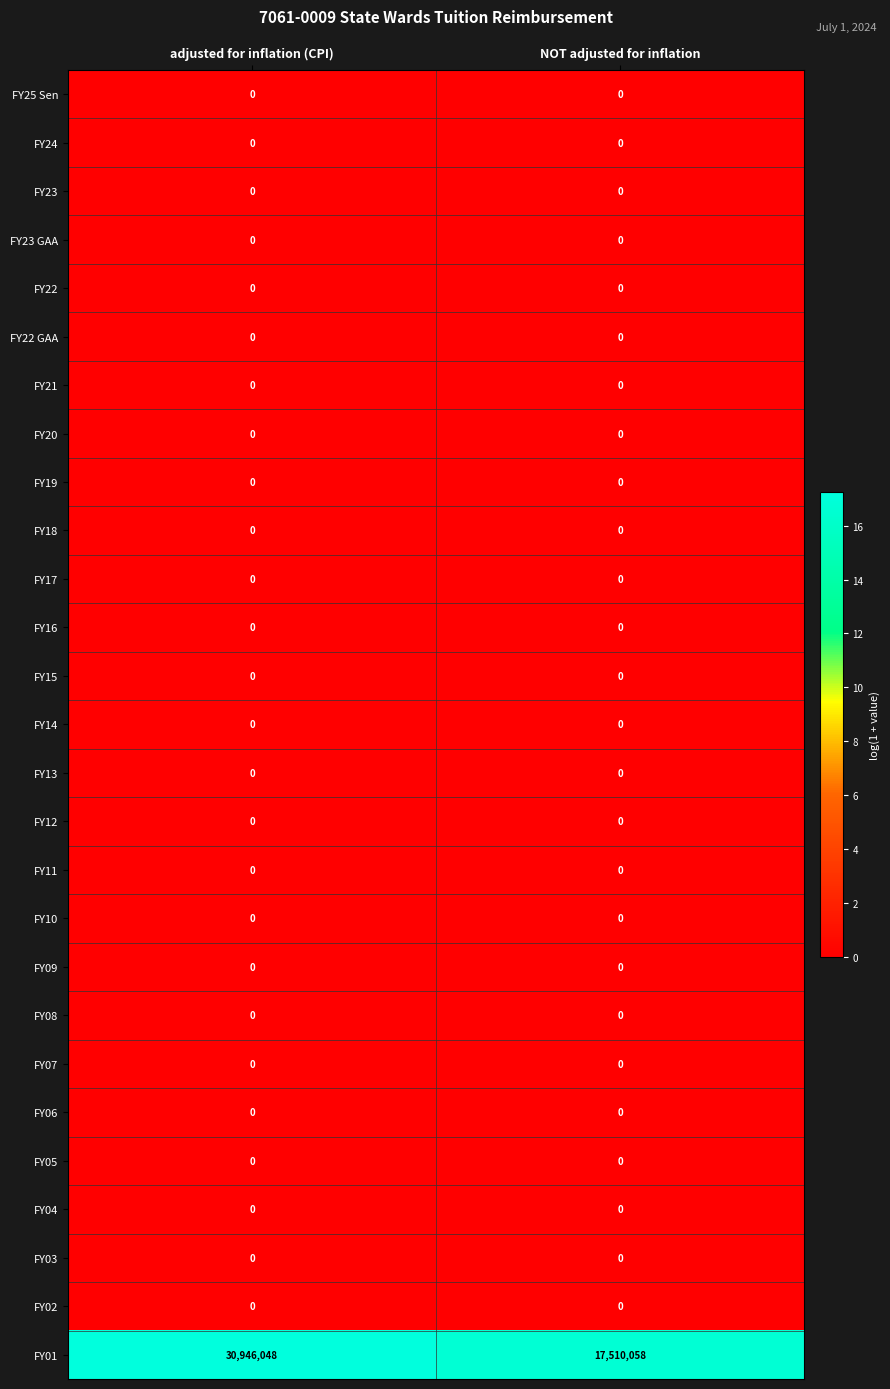

Which series has the largest total across all categories?

FY01